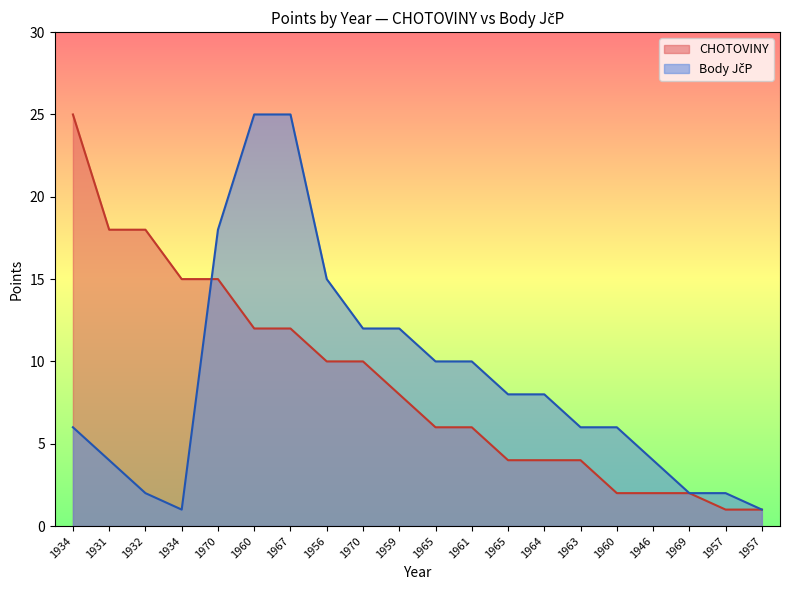

Which series has the largest total across all categories?

Body JcP